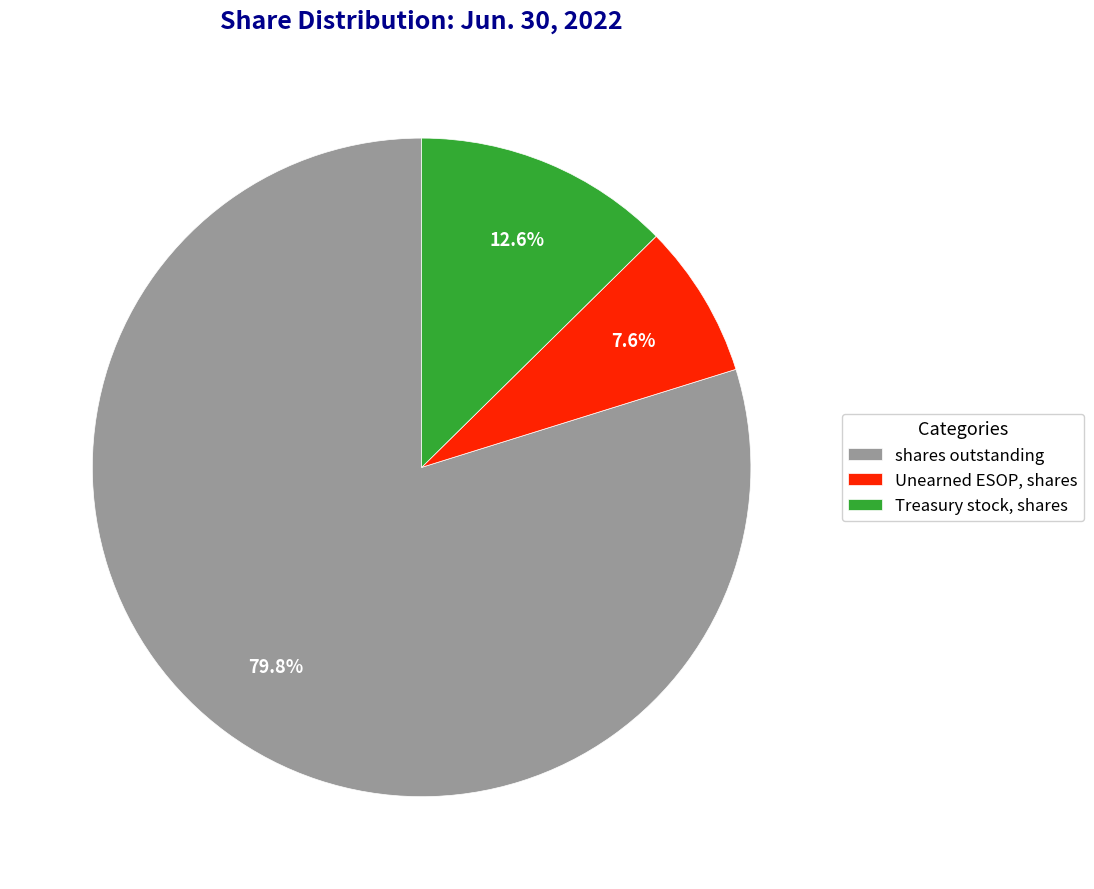

Is there a majority slice in this chart?

Yes